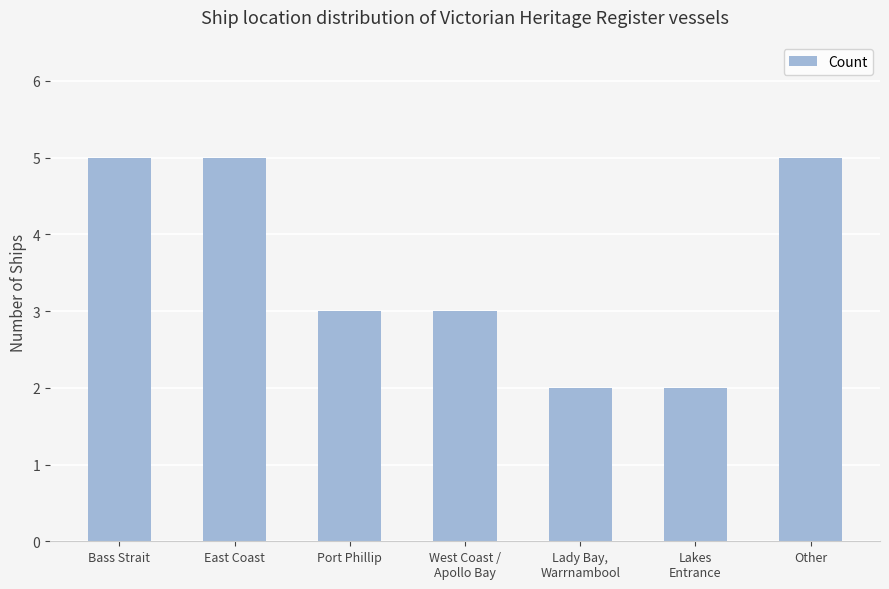

Read the value at Bass Strait.

5